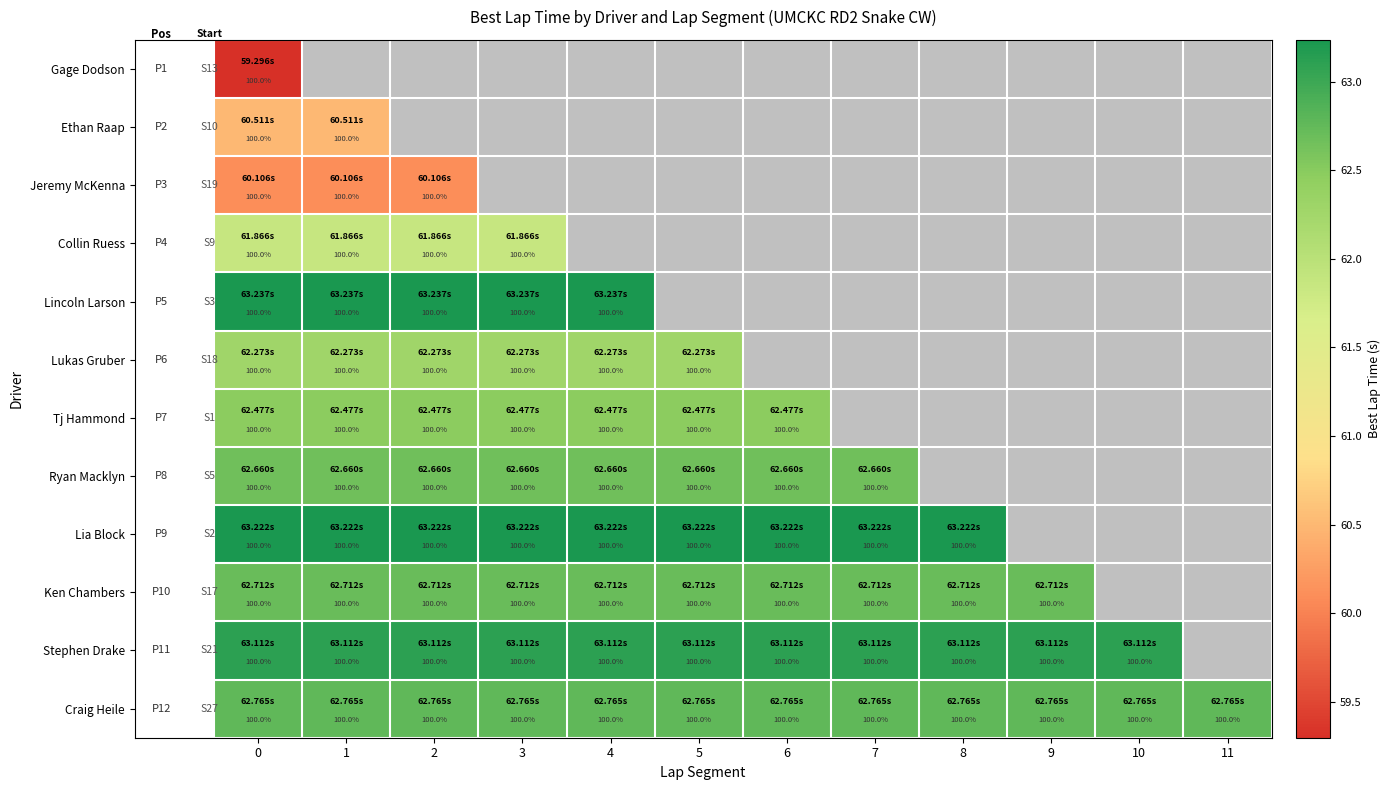

What is the sum of the Lia Block values at 7 and 3?

200